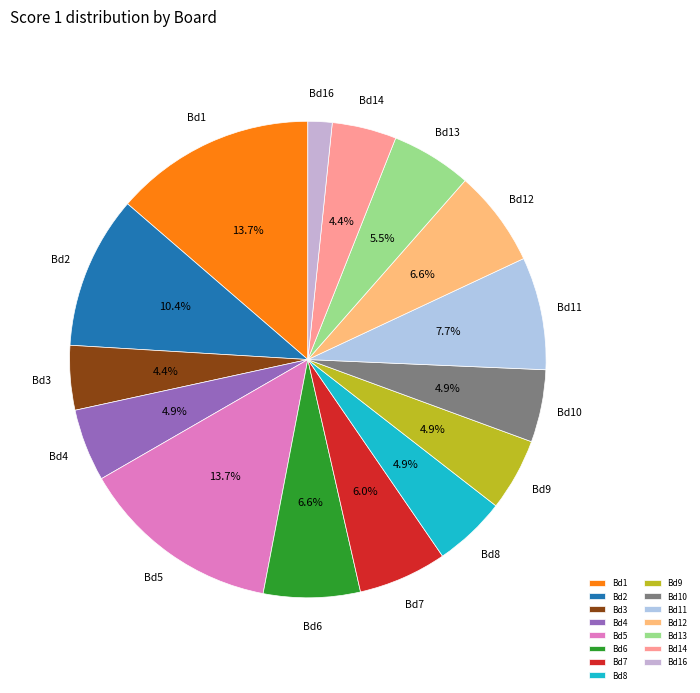

What portion of the pie excludes Bd1?

86.3%